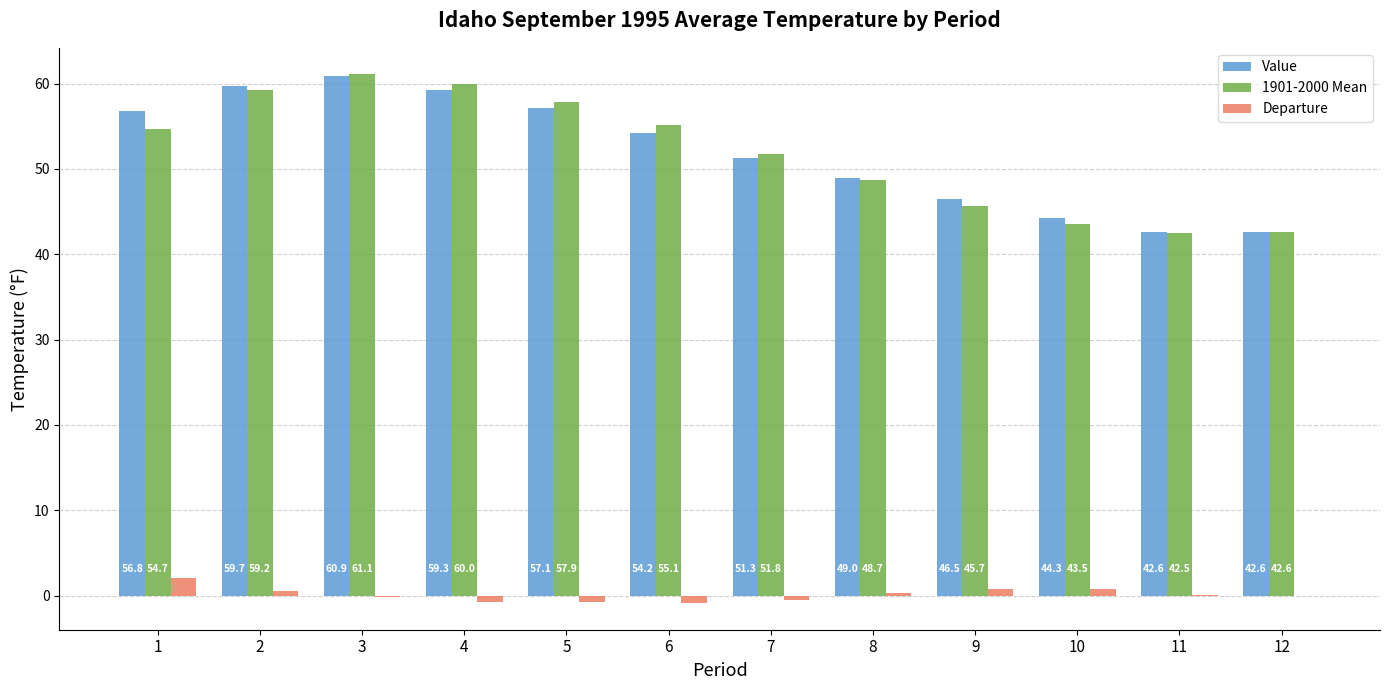

What is the highest value of the Departure series?

2.1